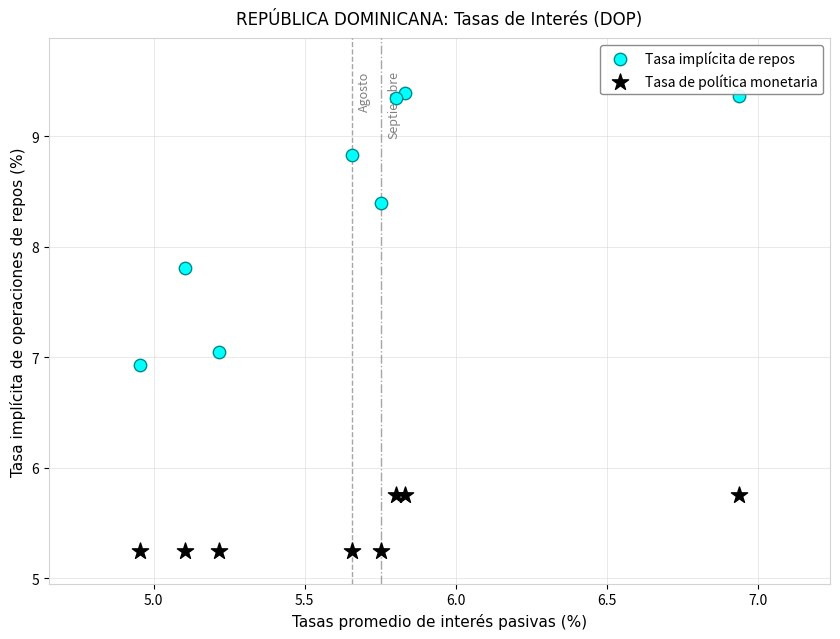

Which series reaches the minimum Y coordinate?

Tasa de política monetaria